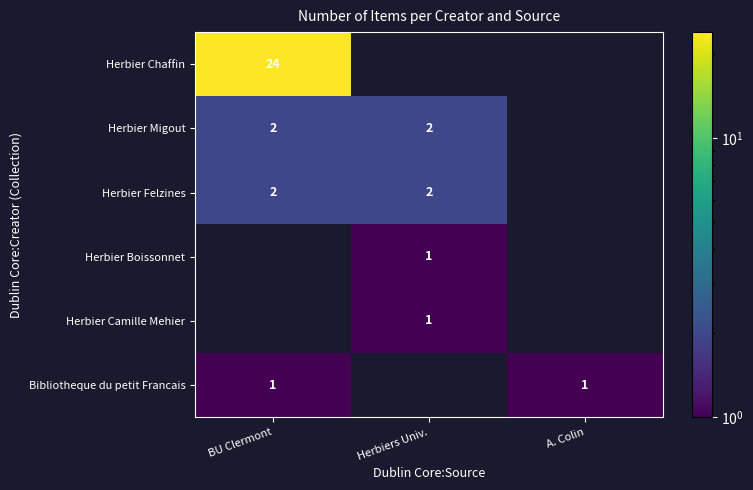

At how many categories does at least one series exceed 19?

1